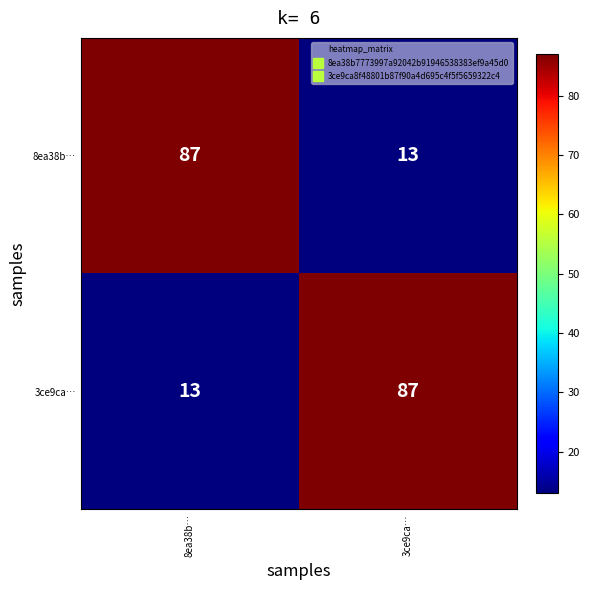

Reading left to right, extract all data points from this chart.

8ea38b…: 87	13
3ce9ca…: 13	87